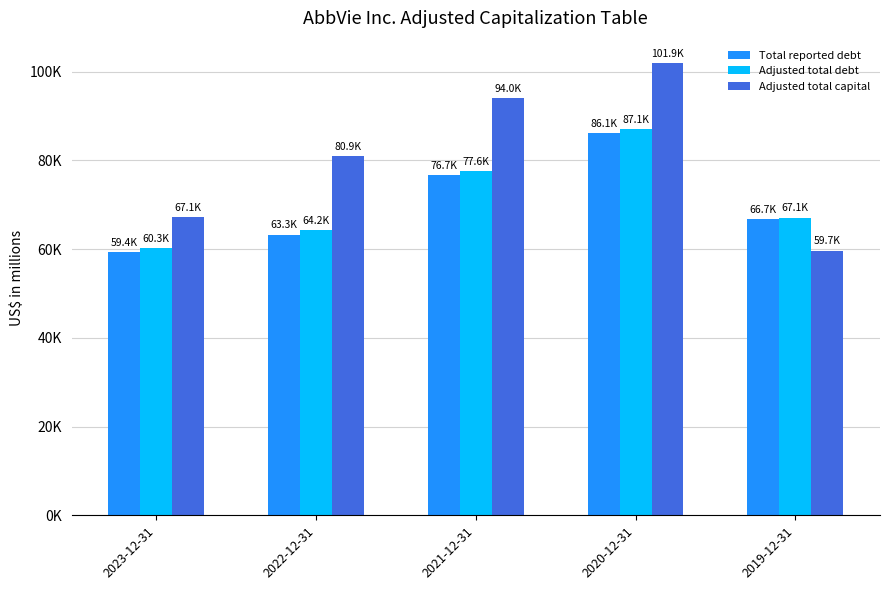

List the series in order of their peak value, lowest first.

Total reported debt, Adjusted total debt, Adjusted total capital